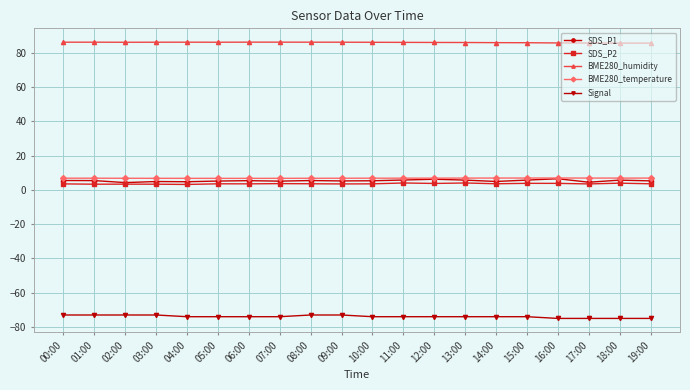

What is the value of the SDS_P2 point at the 17th from the left?

3.8